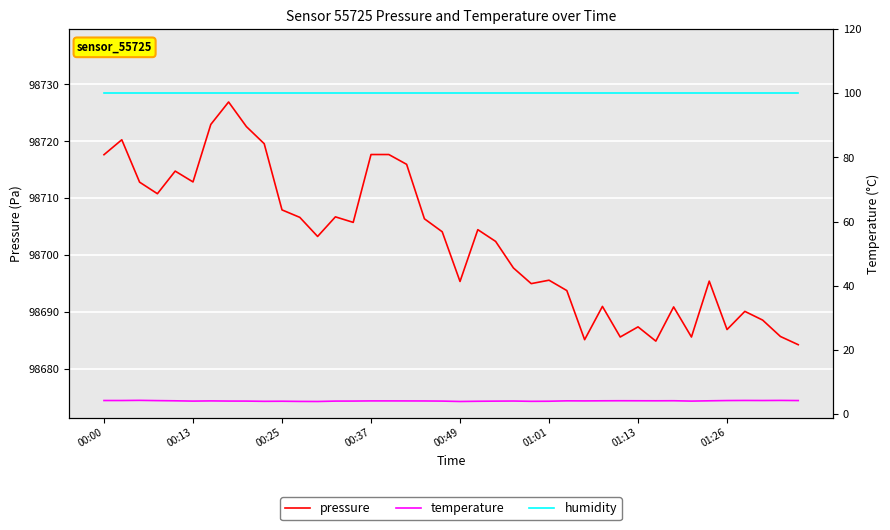

Read the pressure value at 22.

98702.4